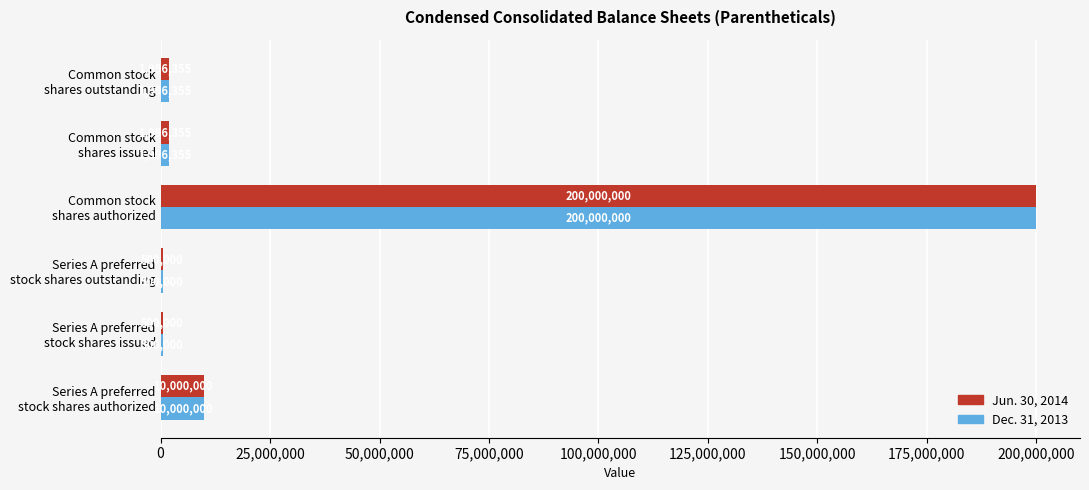

What is the sum of all Jun. 30, 2014 values?

214992710